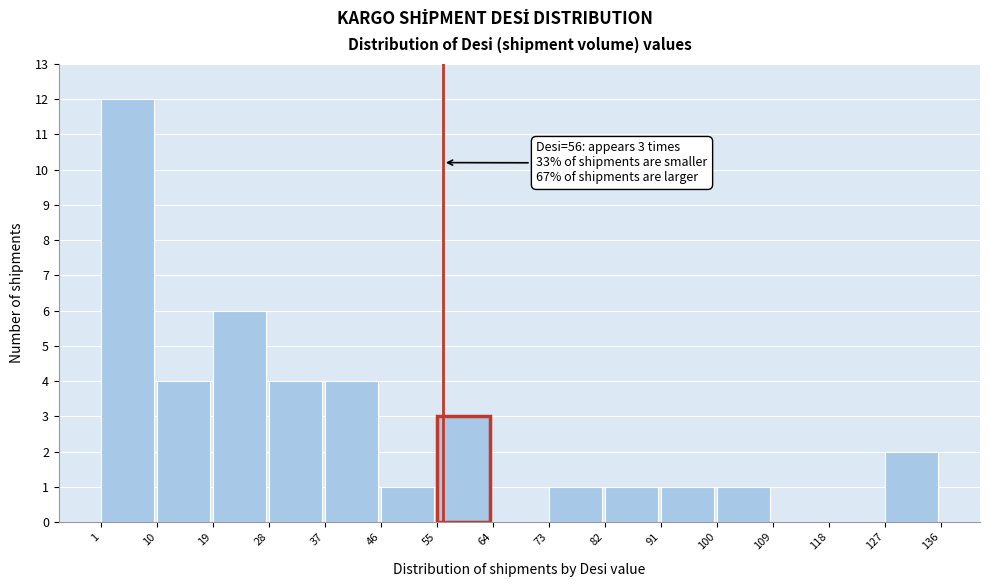

Which range on the x-axis has the tallest bar?

1 to 10